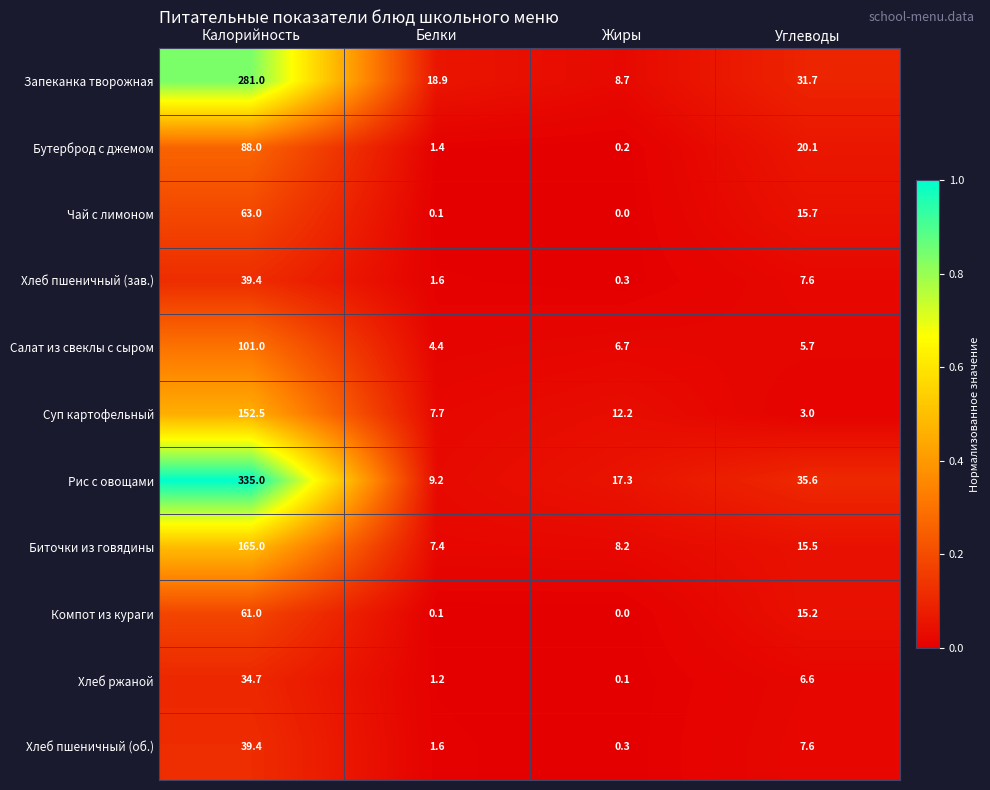

At which category is the sum across all series the highest?

Калорийность